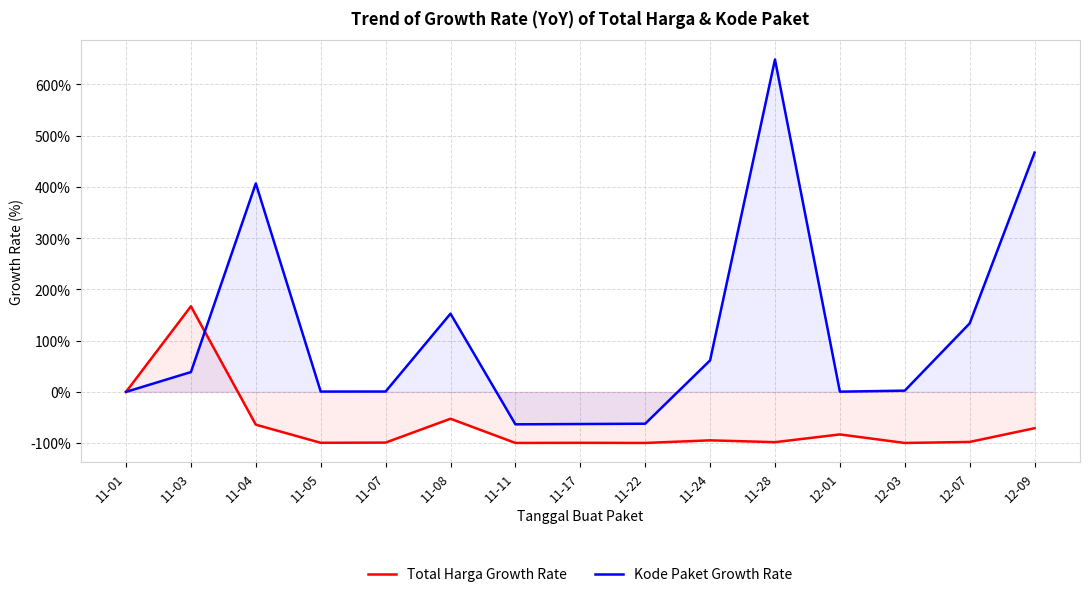

Reading left to right, extract all data points from this chart.

Total Harga Growth Rate: 11-01=0.0	11-03=167.0	11-04=-64.0	11-05=-99.4	11-07=-98.9	11-08=-52.4	11-11=-99.7	11-17=-99.4	11-22=-99.7	11-24=-94.6	11-28=-98.1	12-01=-83.0	12-03=-99.7	12-07=-97.7	12-09=-70.9
Kode Paket Growth Rate: 11-01=0.0	11-03=38.7	11-04=406.8	11-05=0.6	11-07=0.7	11-08=152.7	11-11=-63.3	11-17=-62.7	11-22=-62.1	11-24=61.5	11-28=648.7	12-01=0.4	12-03=2.4	12-07=133.7	12-09=466.9